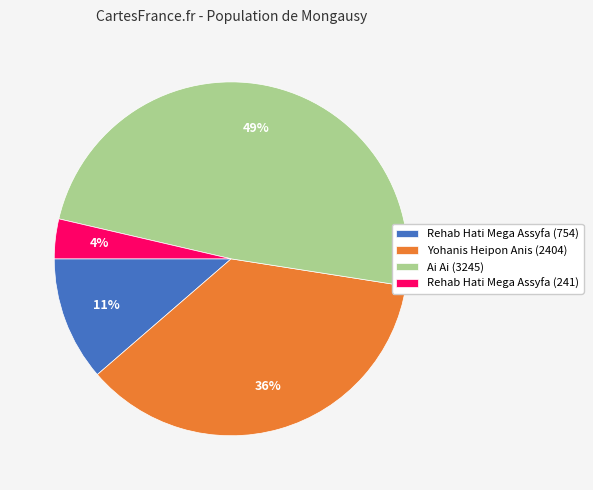

Which category has the smallest portion of the pie?

Rehab Hati Mega Assyfa (241)